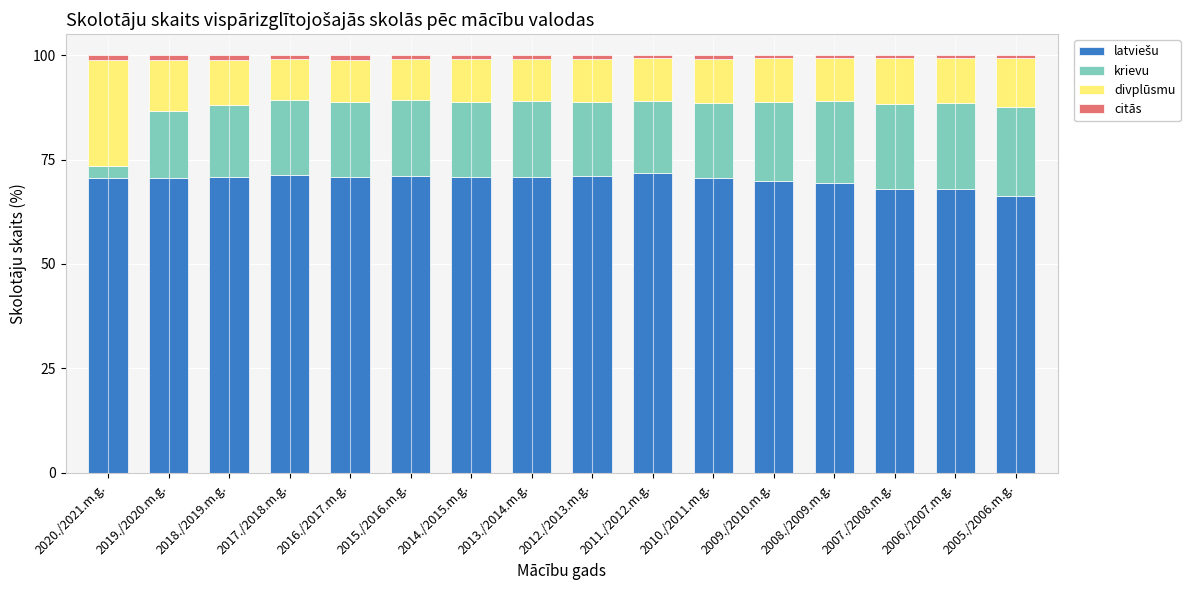

How many bars are there in total?

16